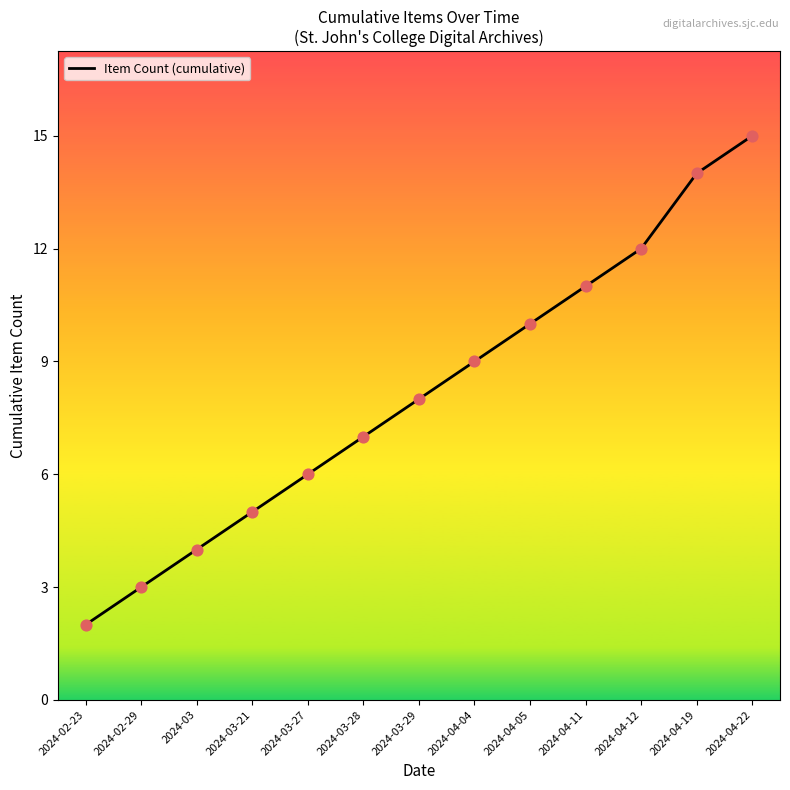

What is the change in value from 2024-03-28 to 2024-04-04?

+2